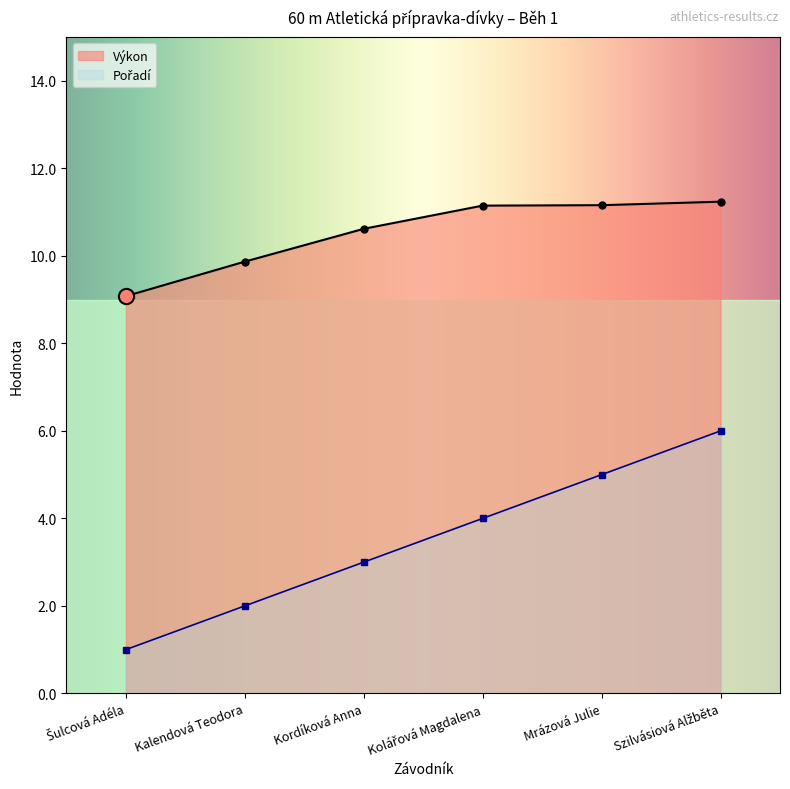

At how many categories does at least one series exceed 9?

6